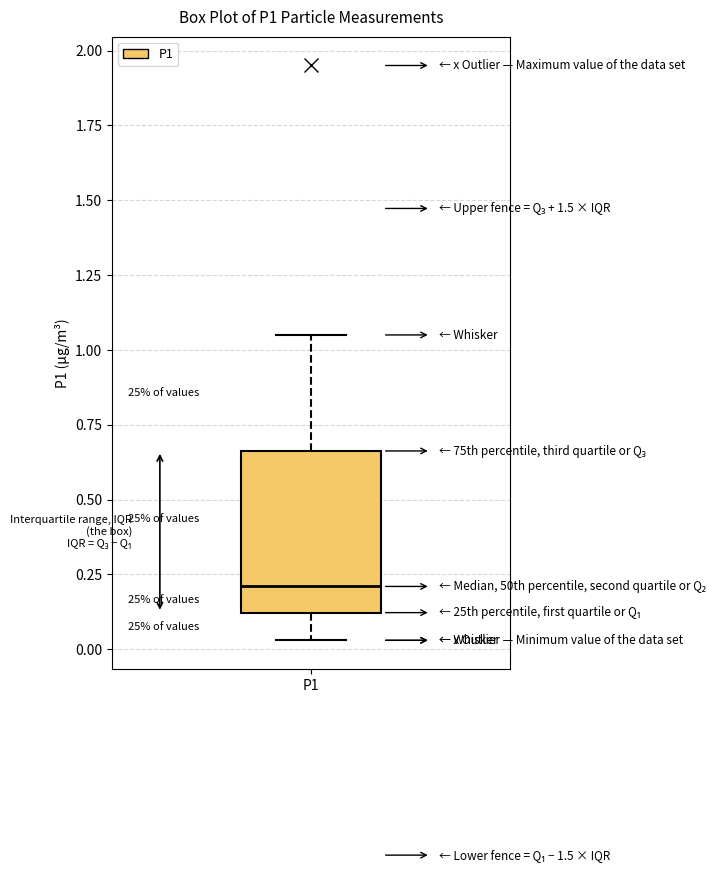

Where does the upper whisker of the box for P1 end on the y-axis? The values are not printed on the chart, so give them approximately, as read against the axis.

1.05